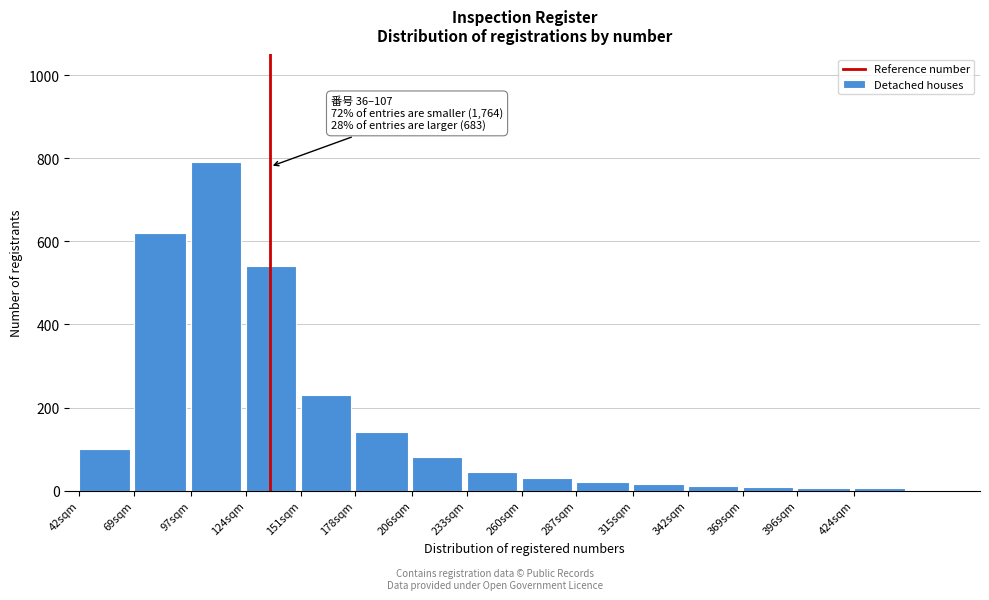

What is the difference between the maximum and second lowest values?

784